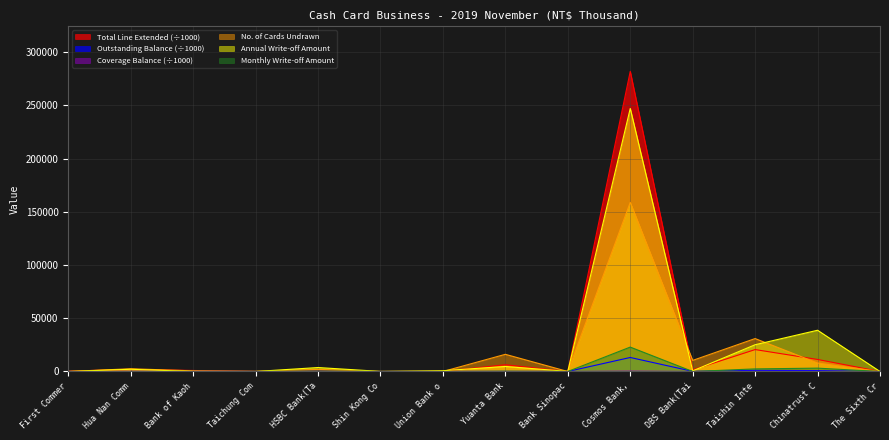

In Outstanding Balance, how many points are higher than both neighbors (excluding endpoints)?

5